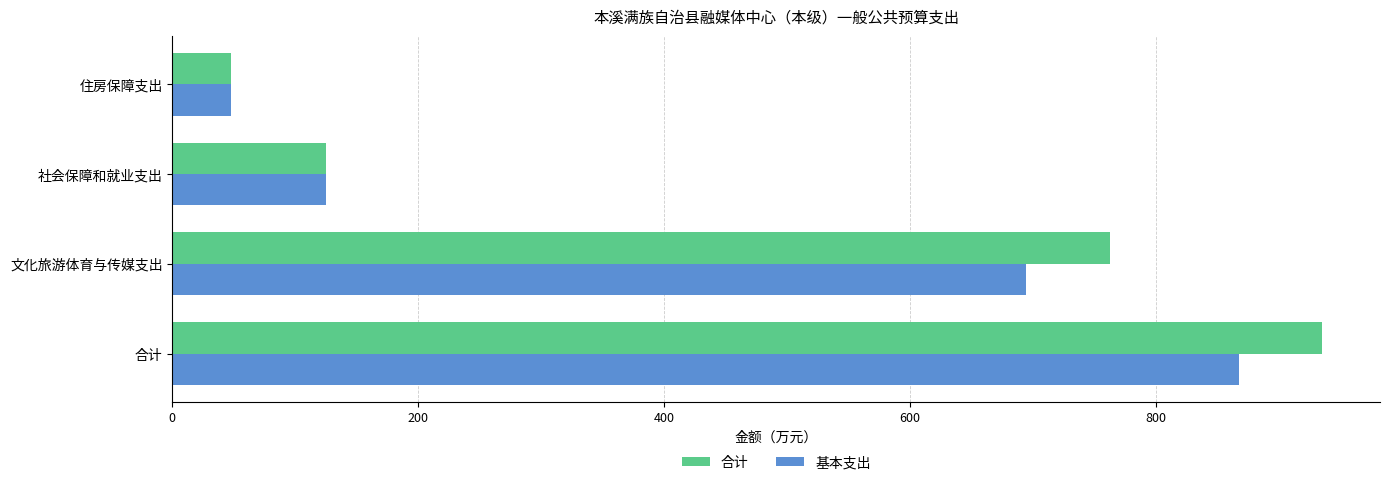

At which label is 基本支出 closest to 457?

文化旅游体育与传媒支出